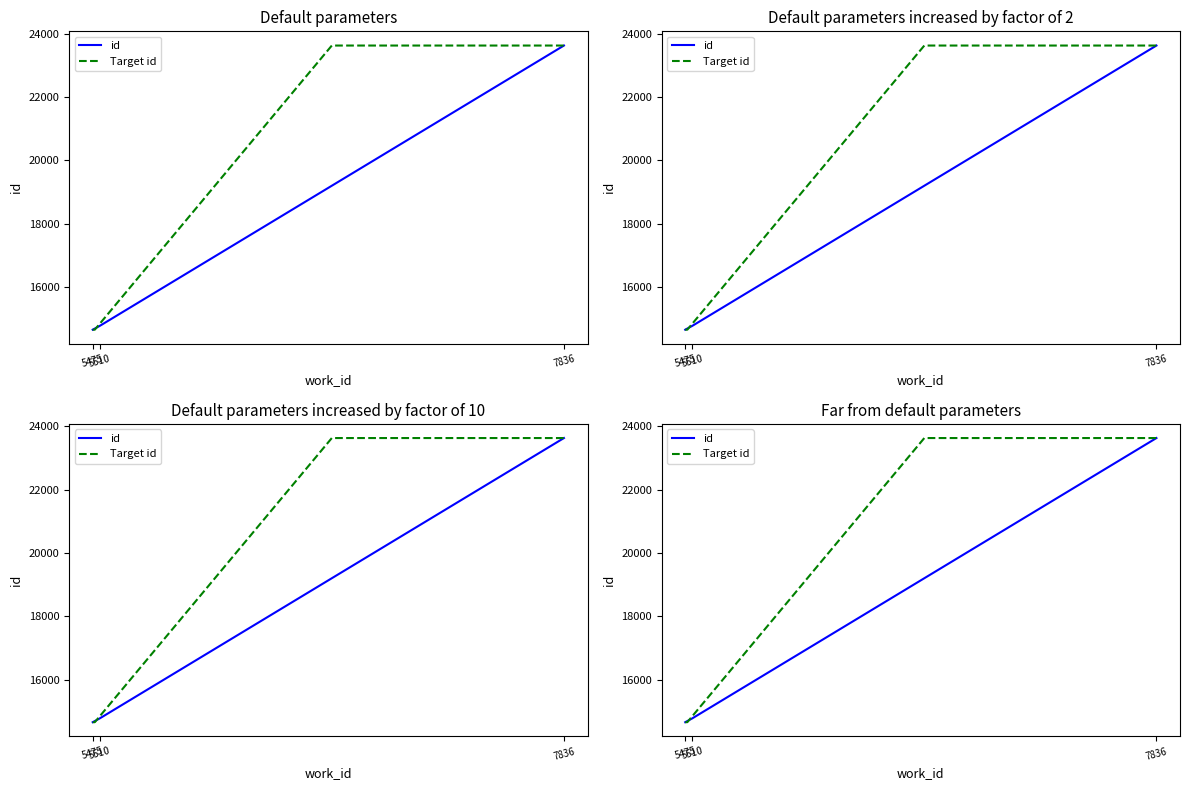

What is the value of the 2nd point from the left?

14780